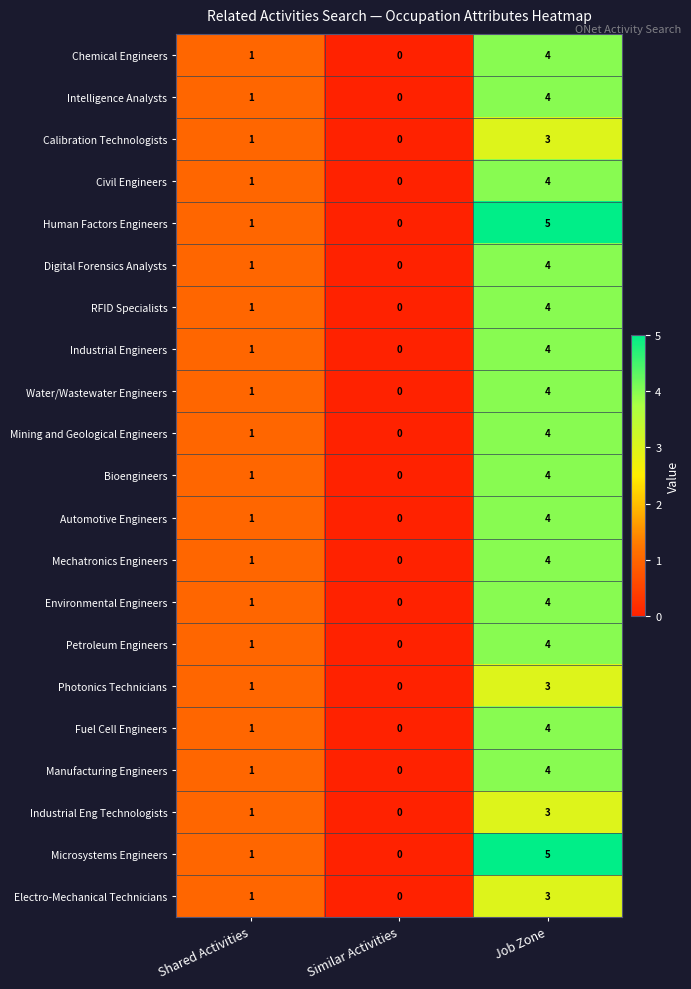

Is it true that Calibration Technologists equals 1 at Shared Activities?

True